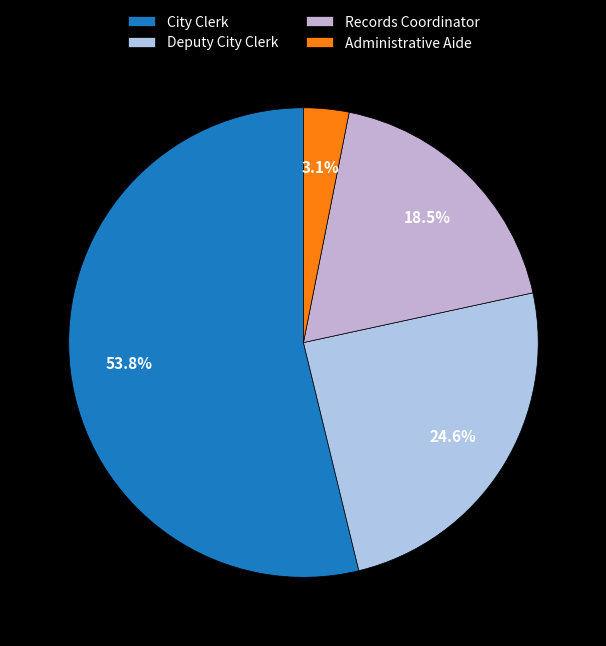

To the nearest percent, what is the average slice percentage?

25%